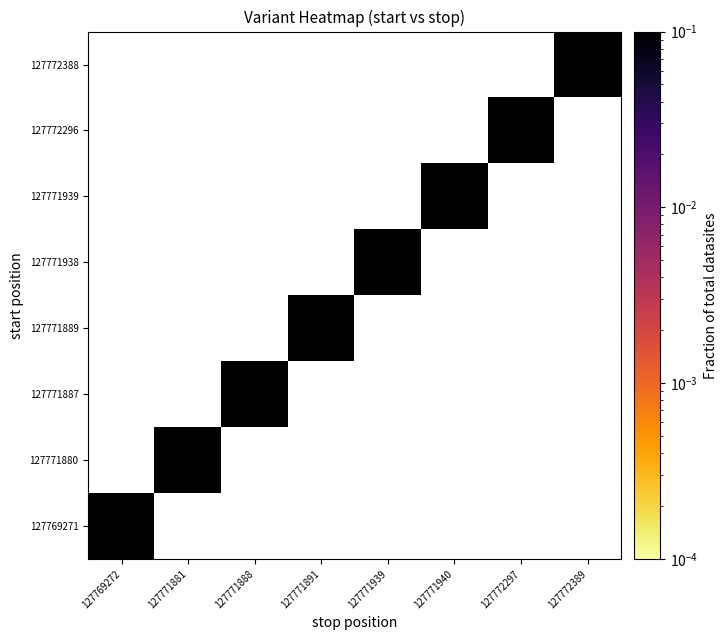

At how many categories does at least one series exceed 0?

8